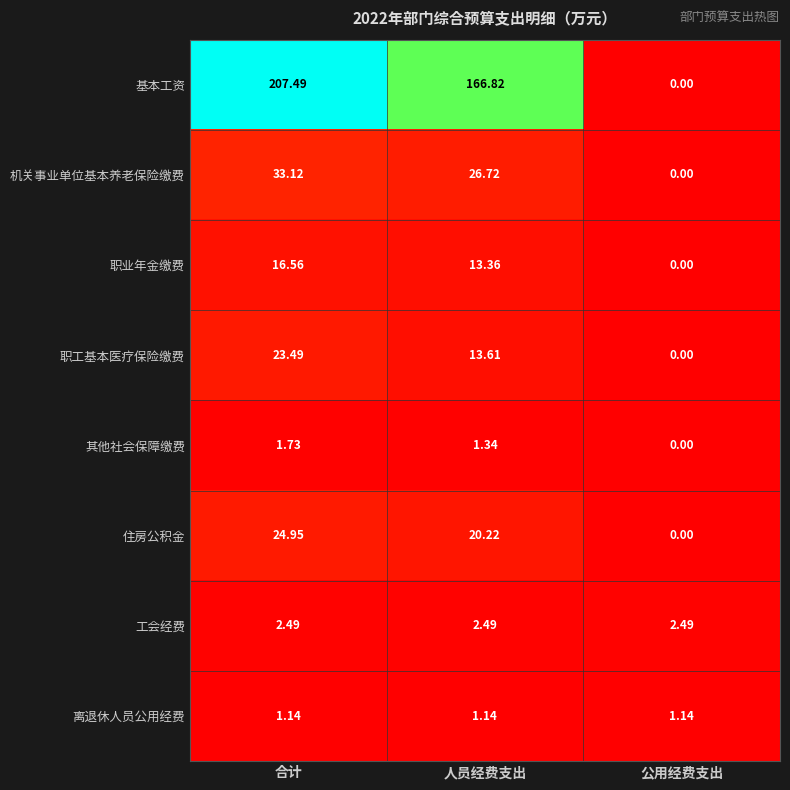

Which category has the lowest value across all series?

公用经费支出